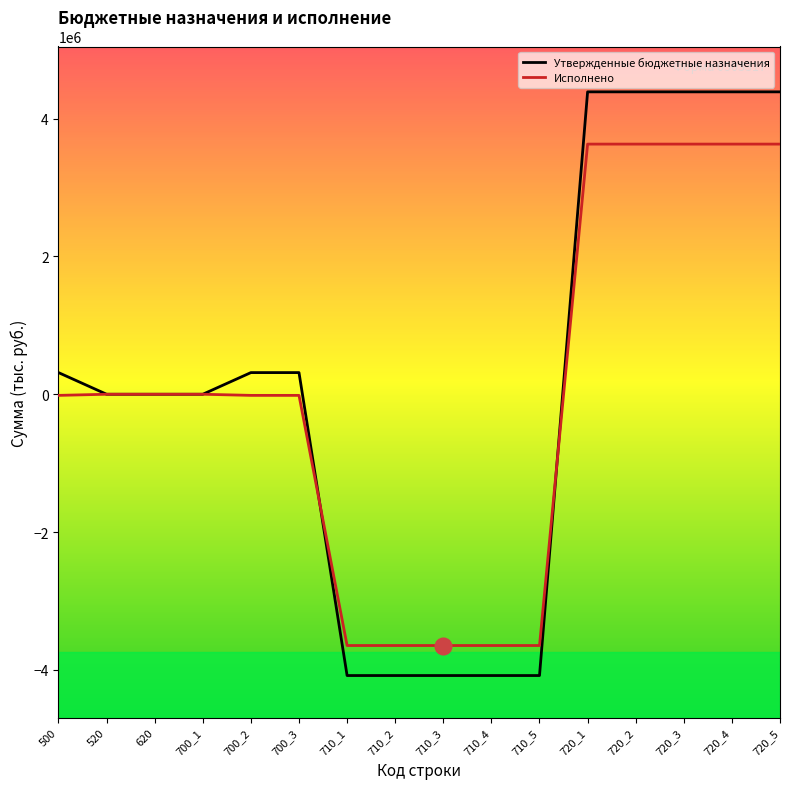

What is the minimum value for Утвержденные бюджетные назначения?

-4080842.0